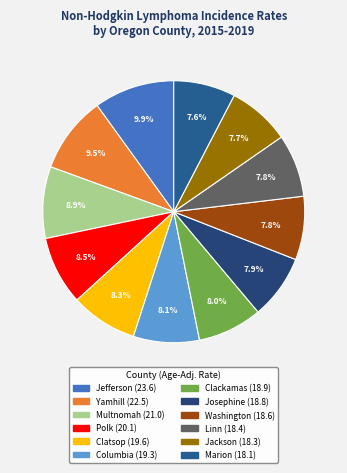

To the nearest percent, what is the average slice percentage?

8%